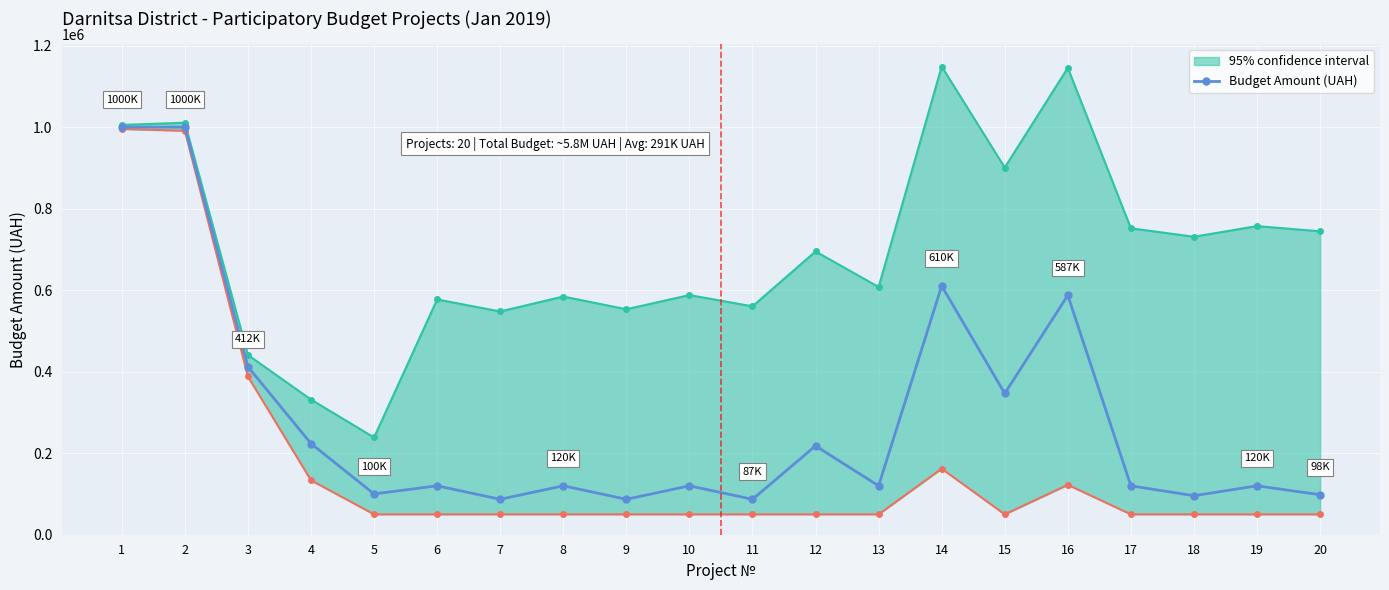

What is the difference between the maximum and second lowest values?

913063